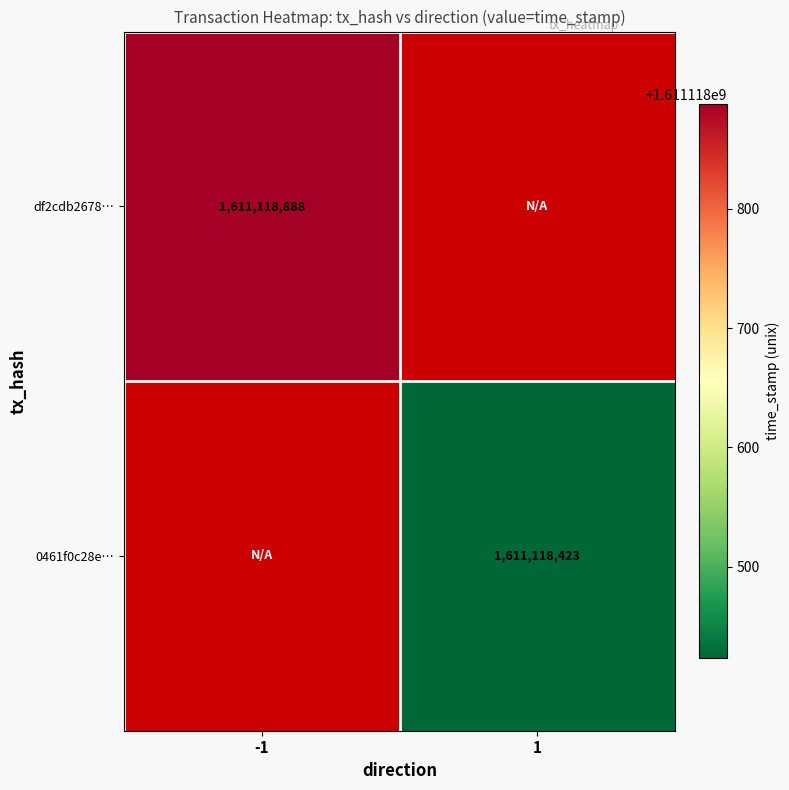

What is the maximum value for df2cdb26781ea96eab71a1714e86f086af862b8?

1611118888